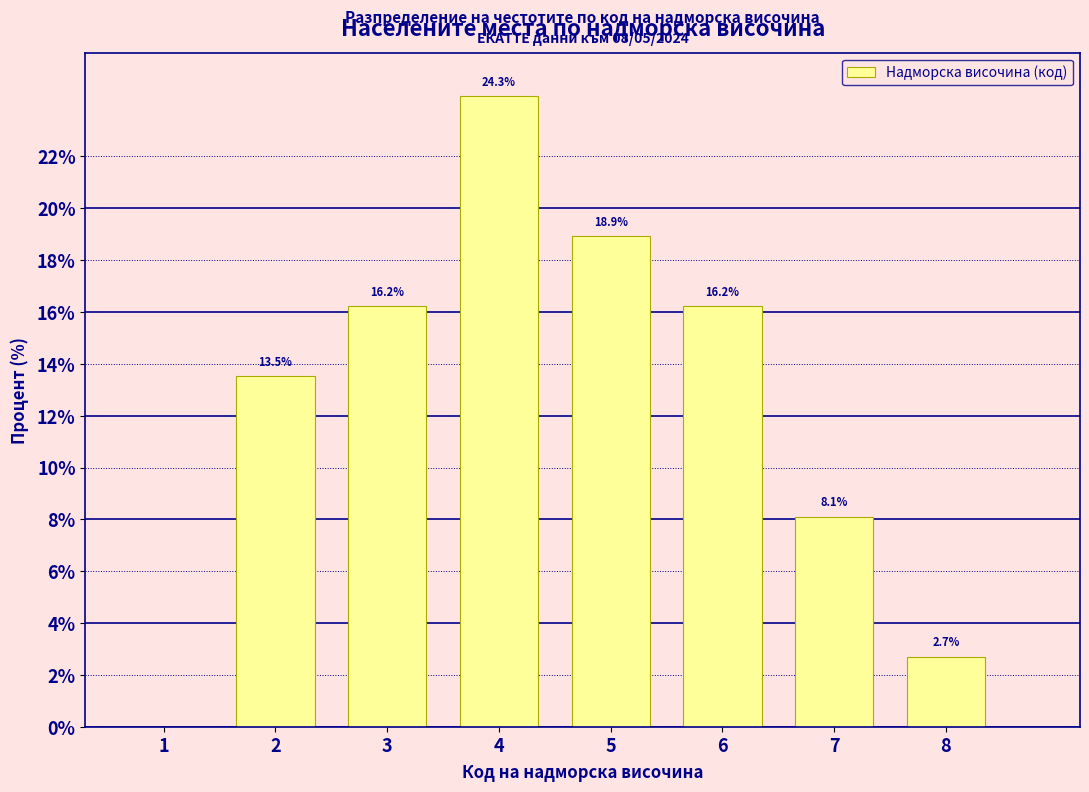

Reading left to right, extract all data points from this chart.

1=0.0	2=13.5	3=16.2	4=24.3	5=18.9	6=16.2	7=8.1	8=2.7